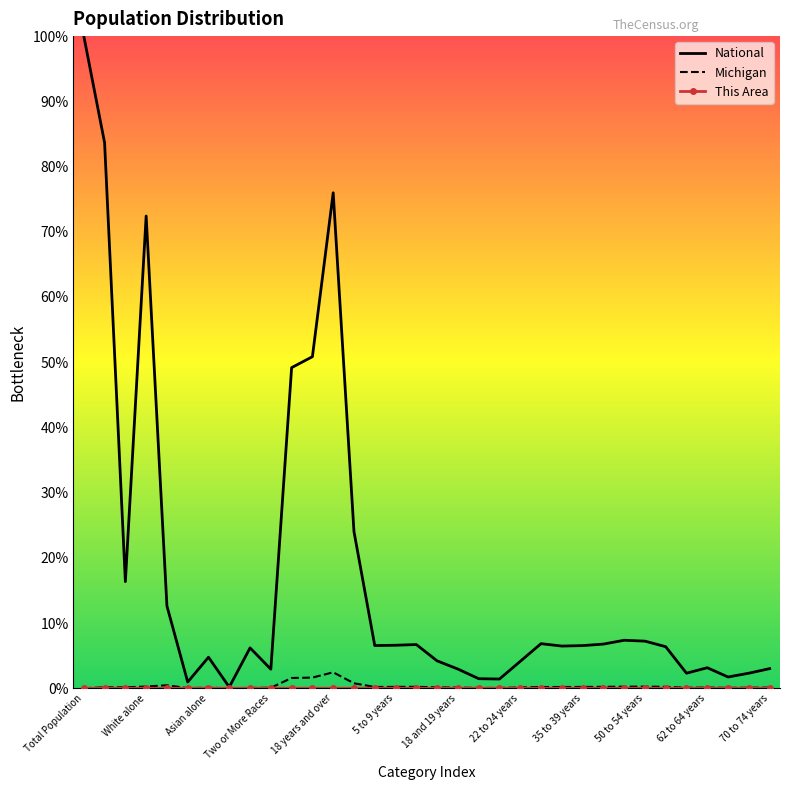

Which series has the largest range (max minus min)?

National